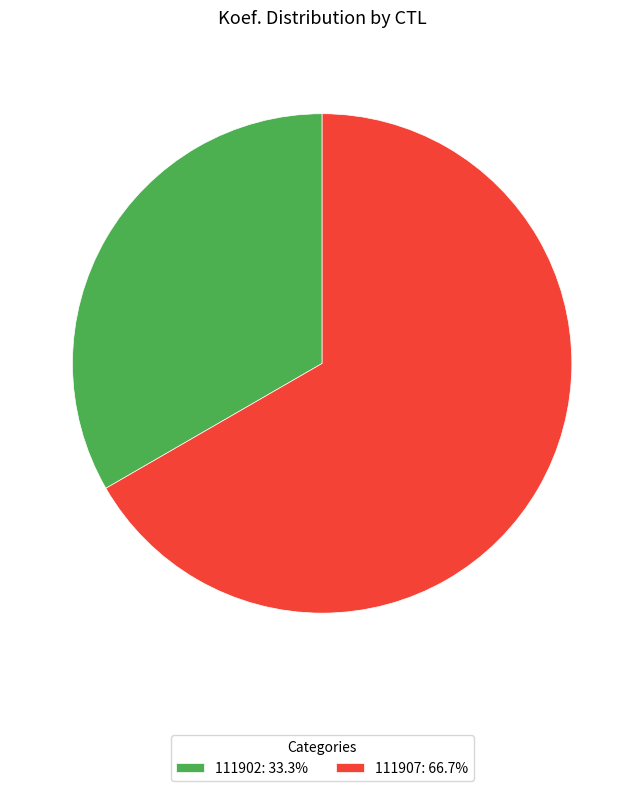

Approximately how many times larger is the value at 111902 compared to 111907?

0.5